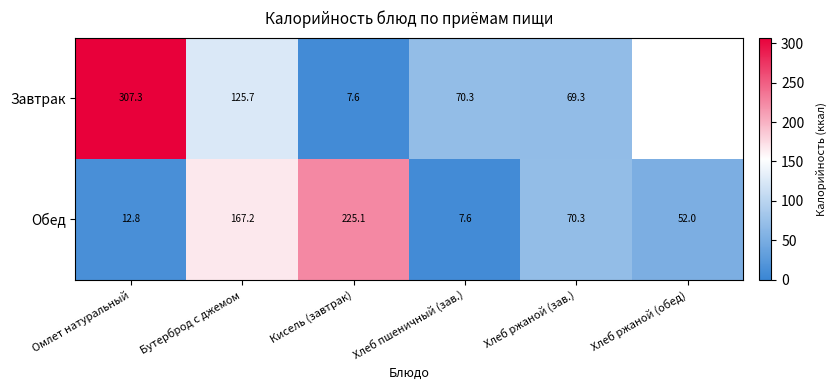

At Кисель (завтрак), list the series in order from largest to smallest.

Обед, Завтрак